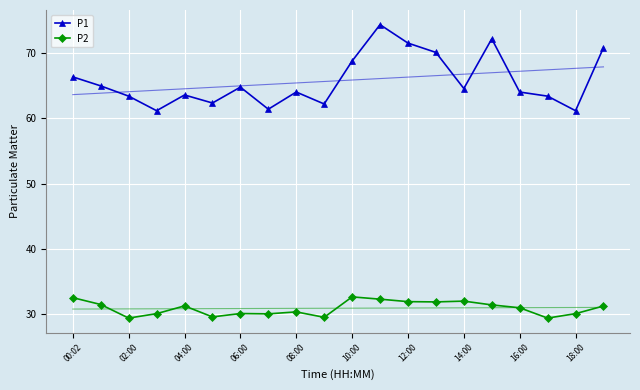

What is the sum of the P2 values at 12:00 and 16:00?

62.9